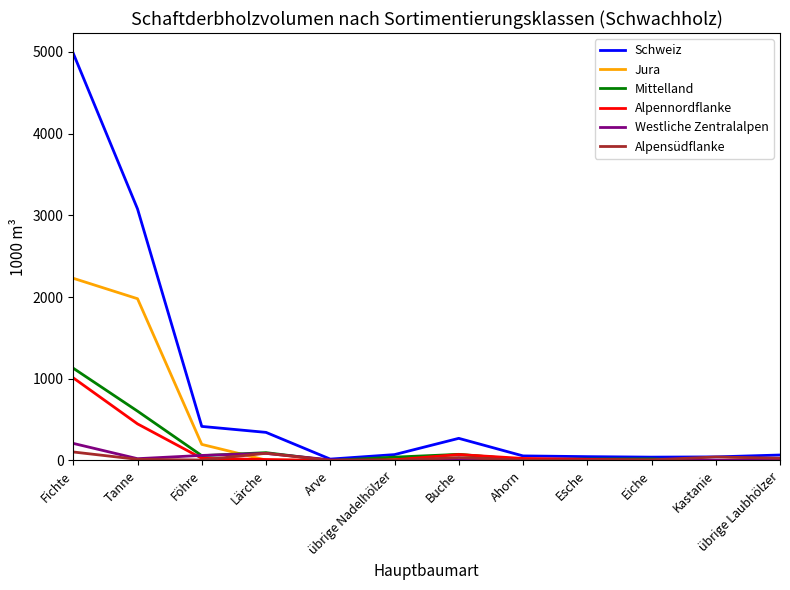

What is the difference between the maximum and minimum values in the Alpennordflanke series?

1011